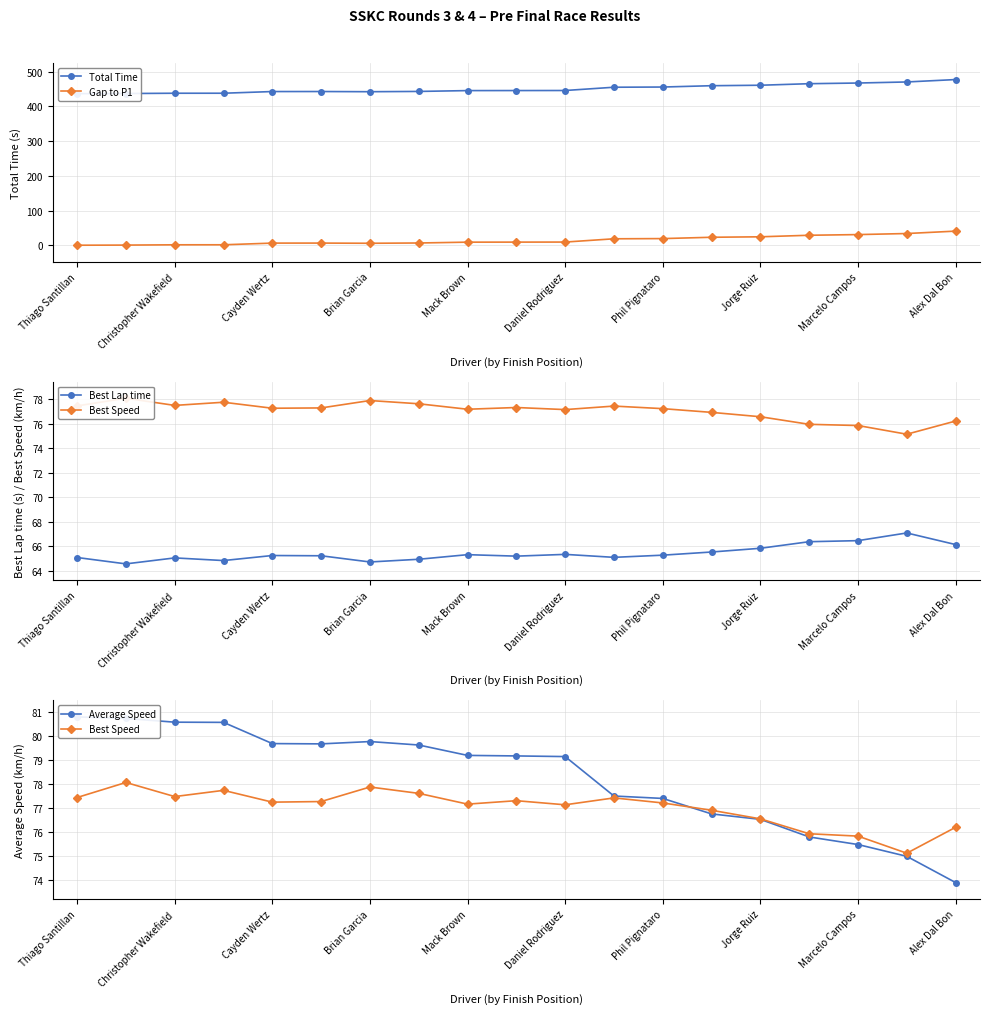

What is the lowest value of the Best Lap time series?

64.6